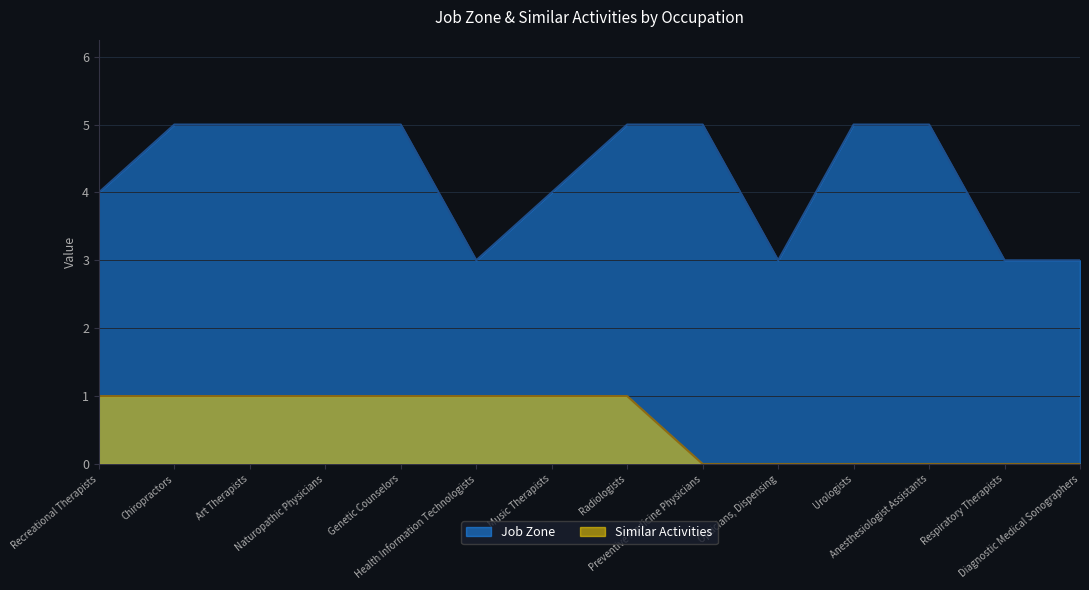

Between Health Information Technologists and Anesthesiologist Assistants, which series saw the biggest shift?

Job Zone